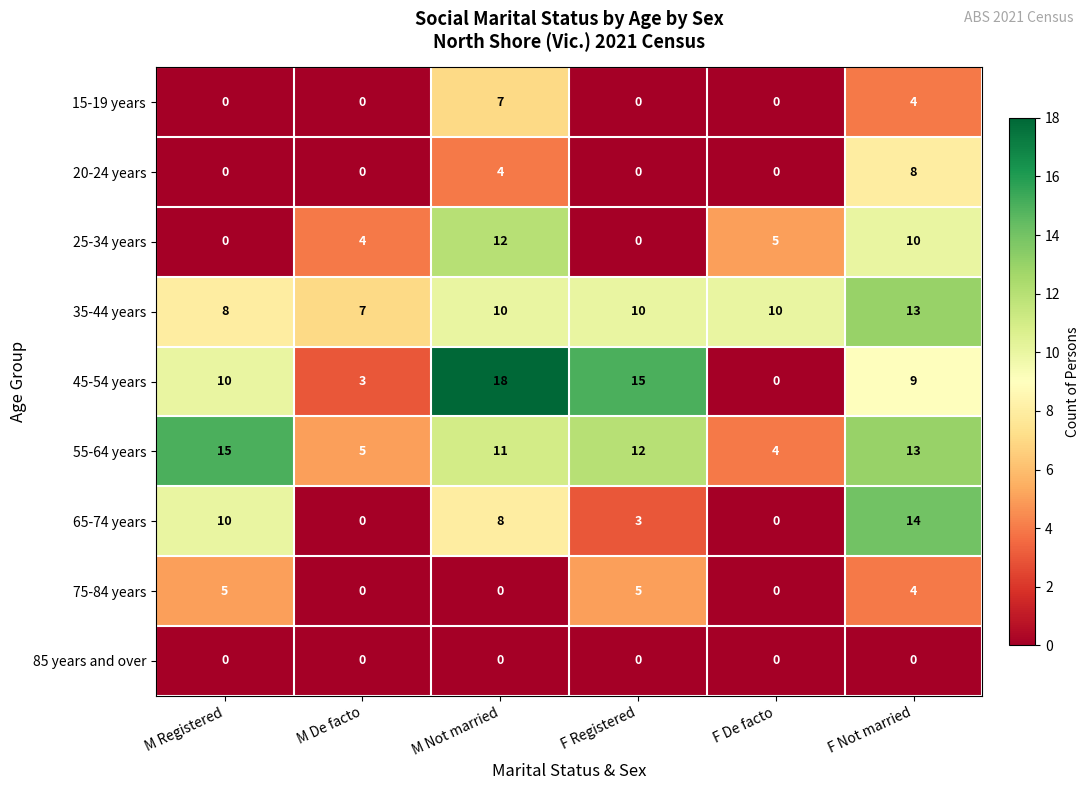

What is the sum of the 20-24 years values at M Not married and M De facto?

4